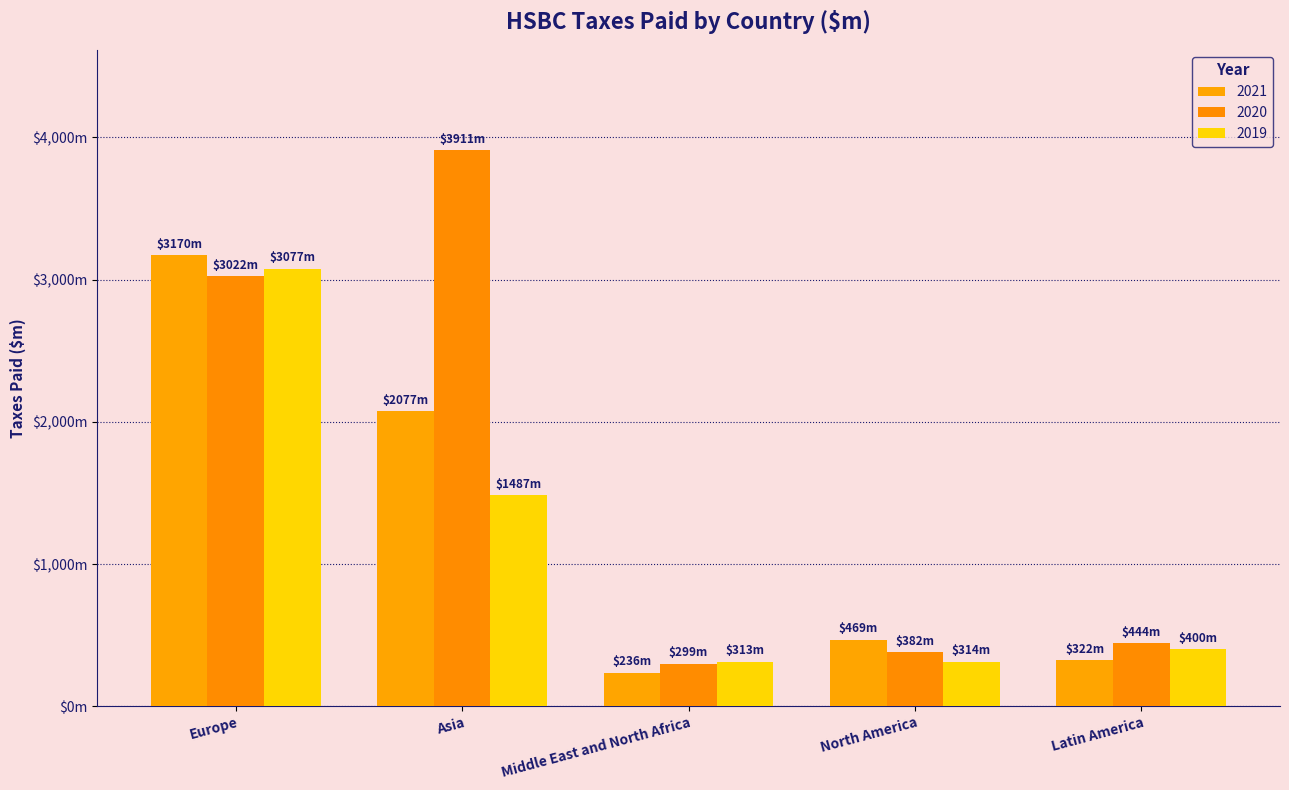

Does the chart contain any negative values?

No